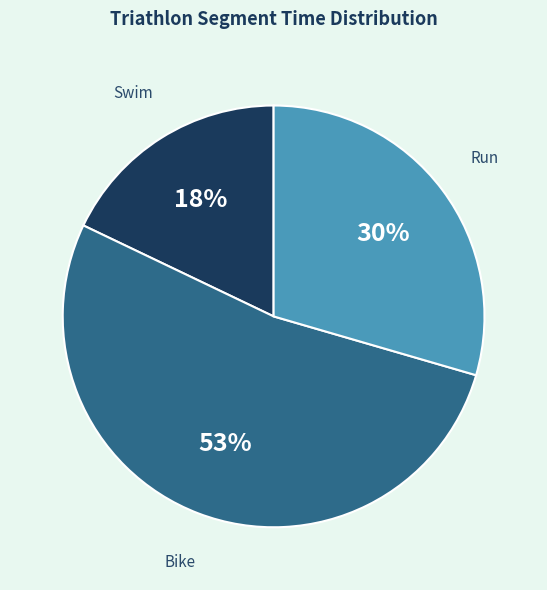

To the nearest percent, what is the average slice percentage?

33%